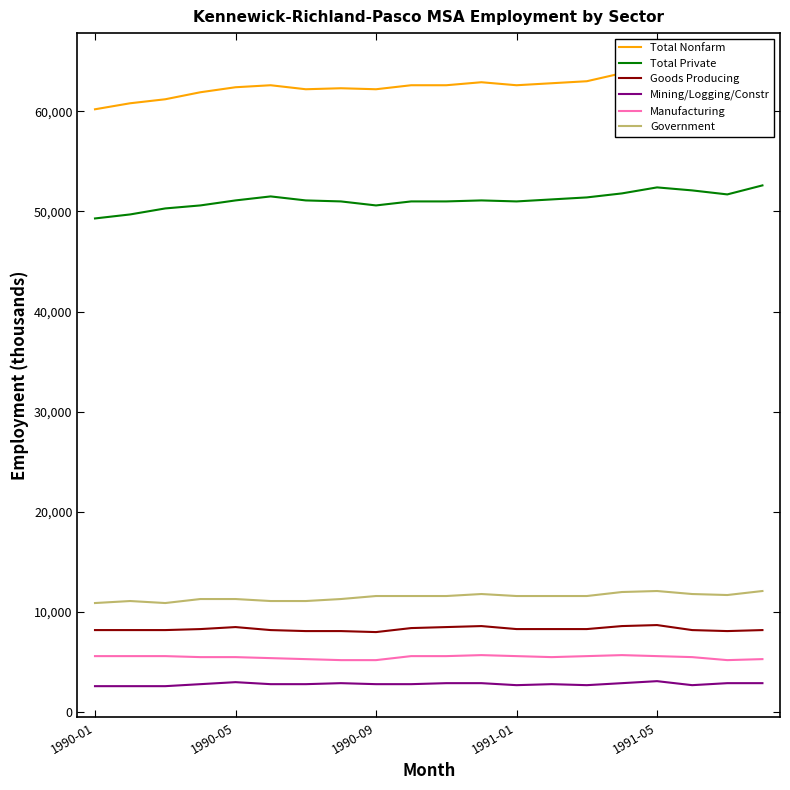

How many interior local peaks does the Government series have?

3